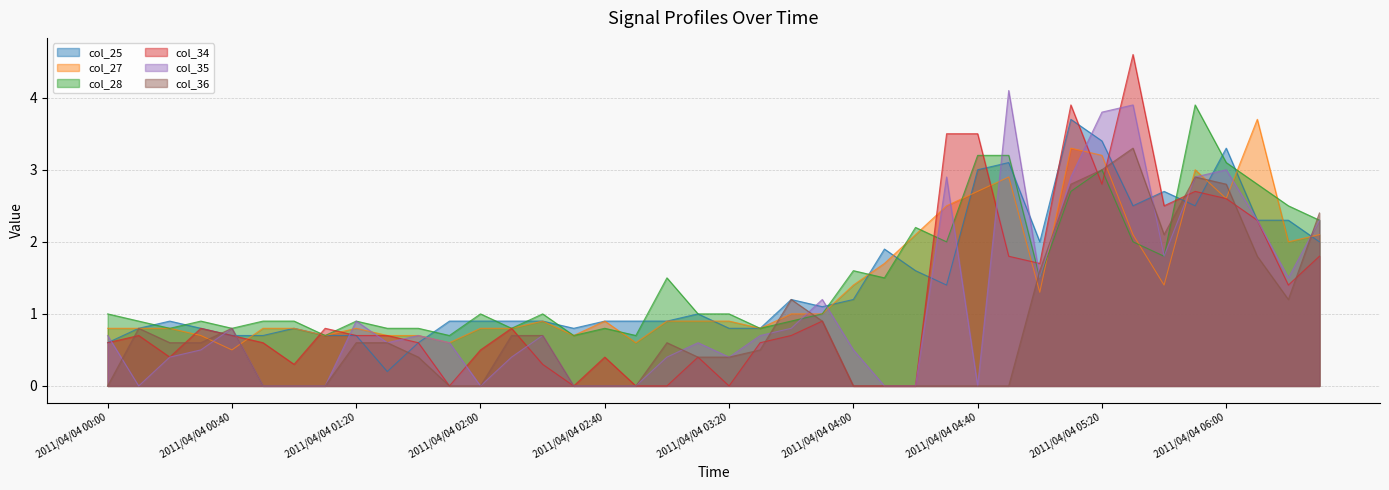

The value of col_36 at 2011/04/04 02:20 is 1.1. True or false?

False